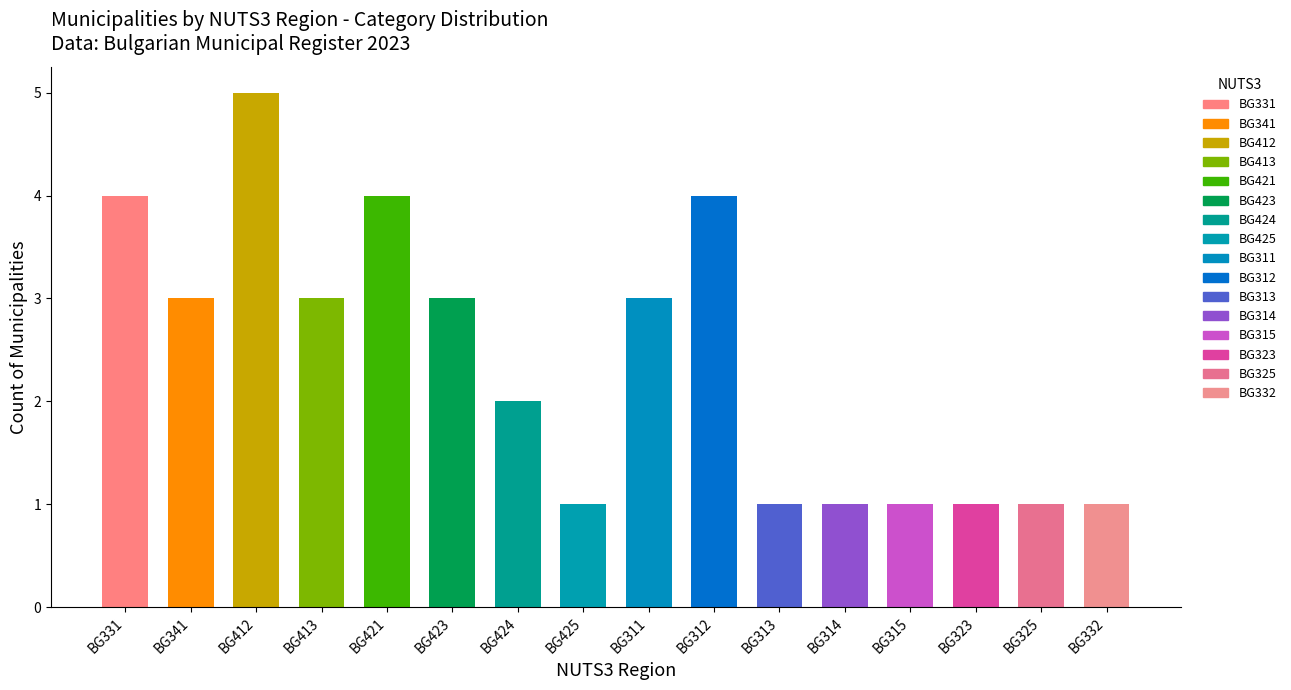

Reading left to right, extract all data points from this chart.

4	3	5	3	4	3	2	1	3	4	1	1	1	1	1	1